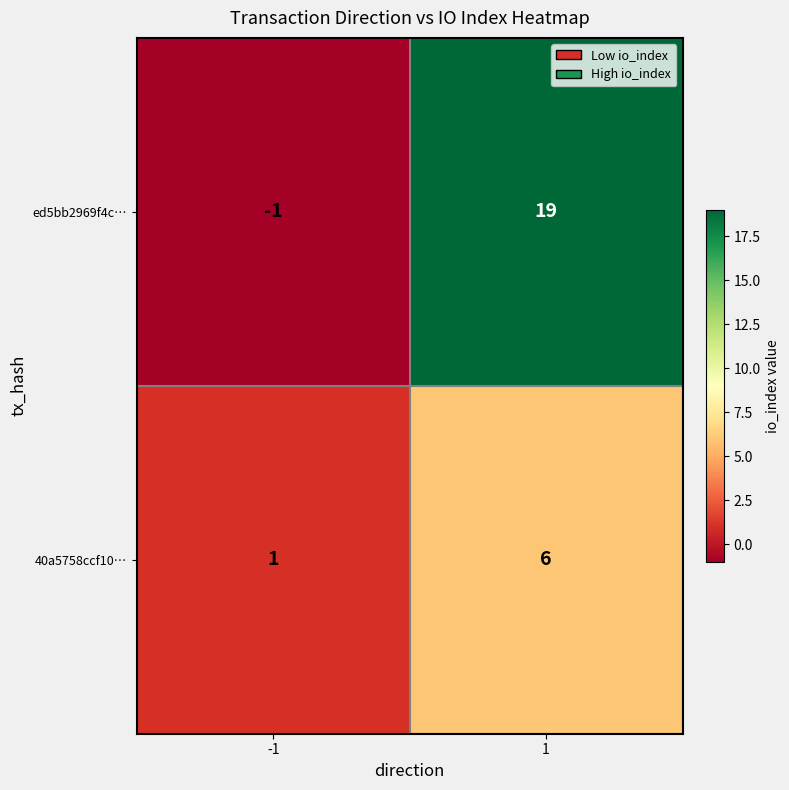

Which series has the largest total across all categories?

ed5bb2969f4c…